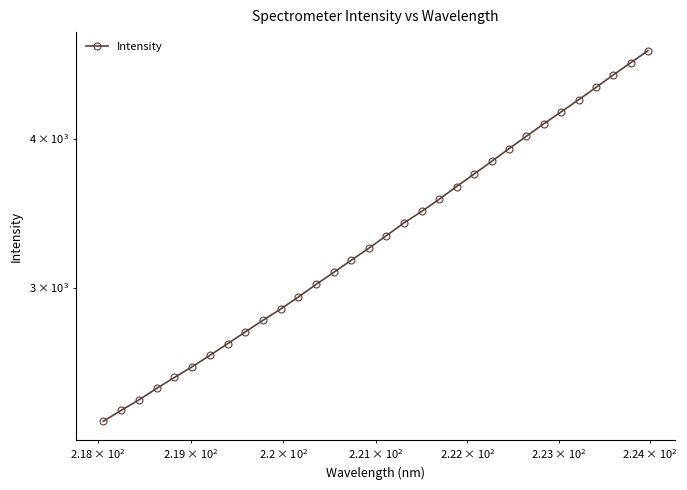

What is the difference between the second highest and second lowest values?

2263.6